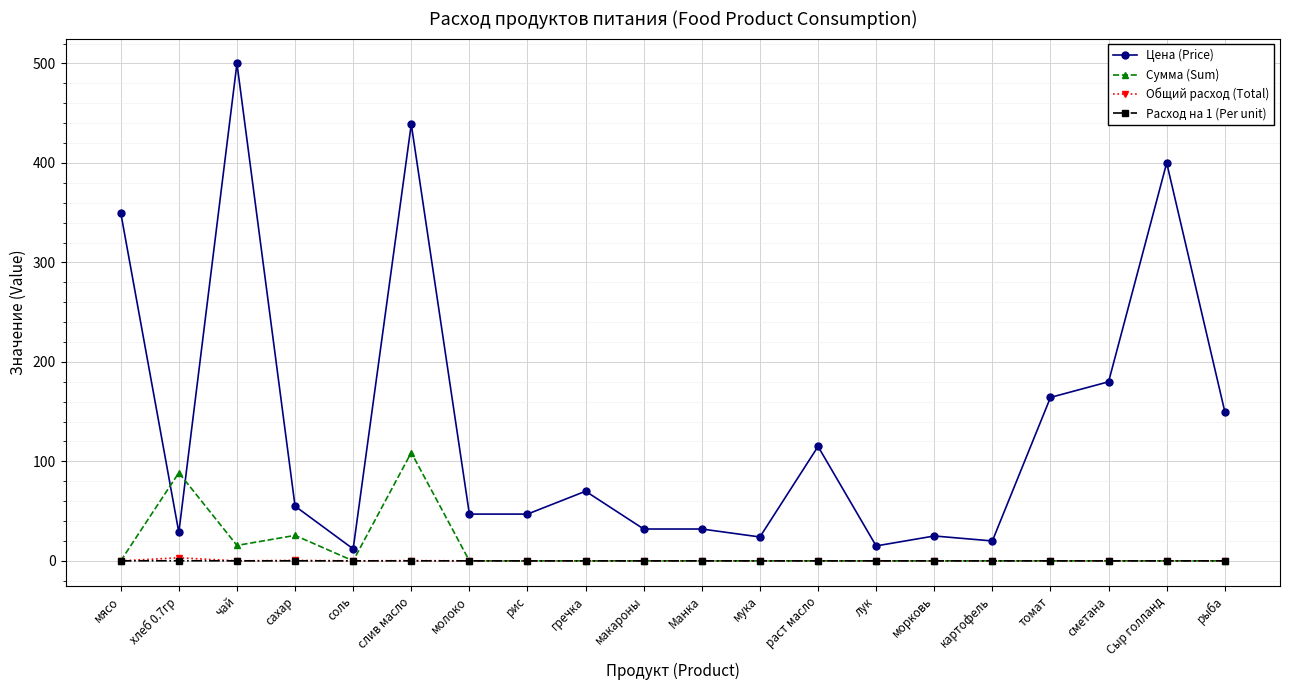

What are all the series names shown in the legend?

Цена (Price), Сумма (Sum), Общий расход (Total), Расход на 1 (Per unit)